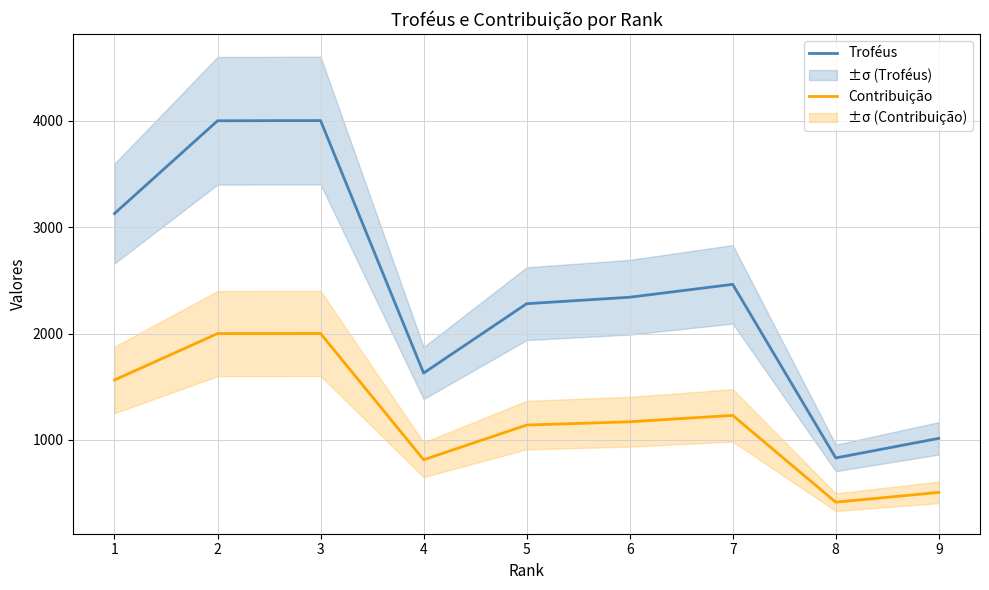

List the series in order of their overall mean, highest first.

Troféus, Contribuição